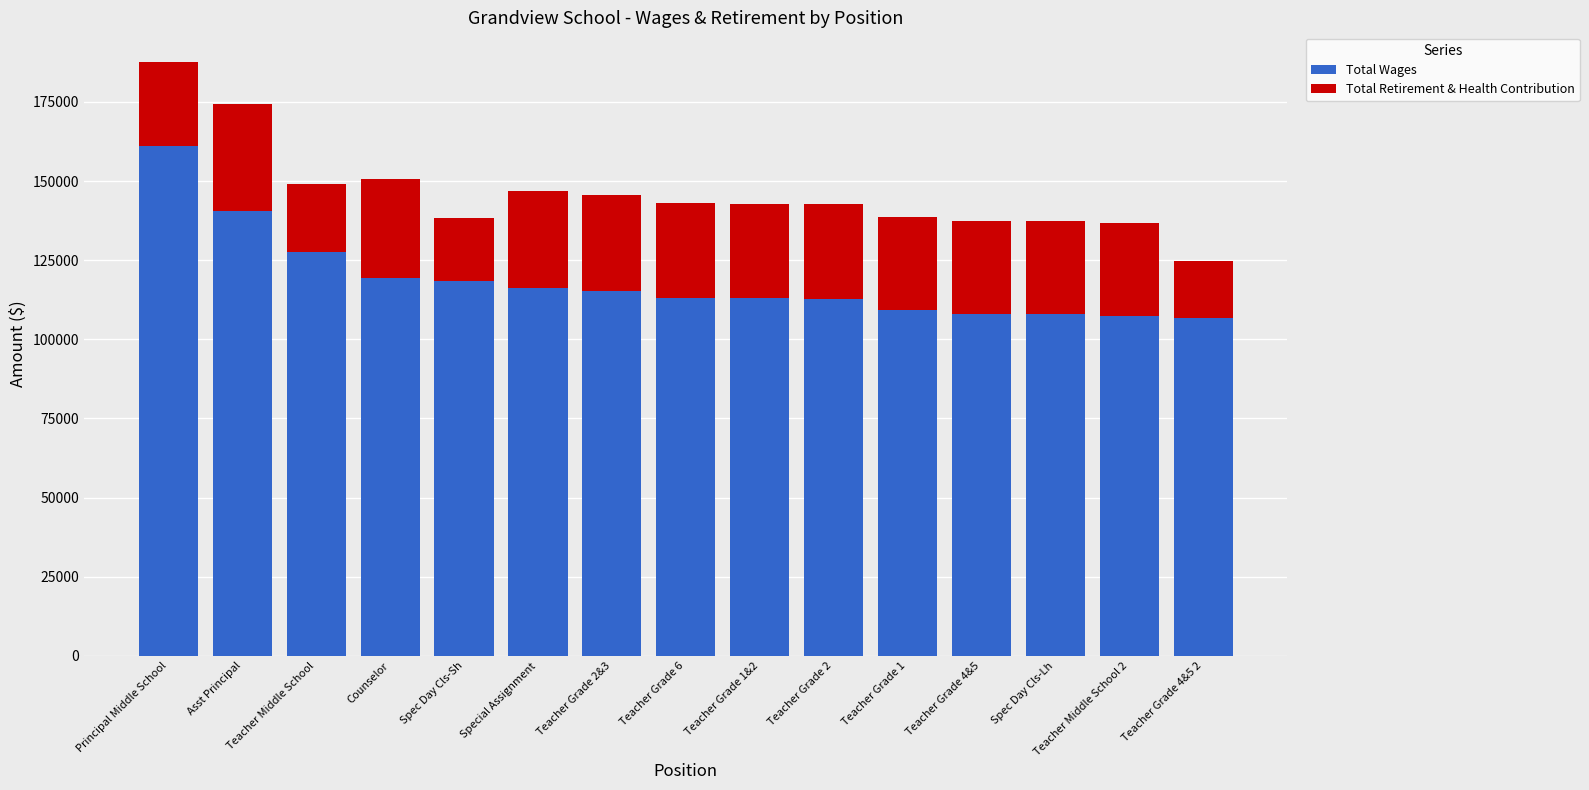

What is the sum of the Total Wages values at Teacher Grade 1&2 and Teacher Grade 1?

222127